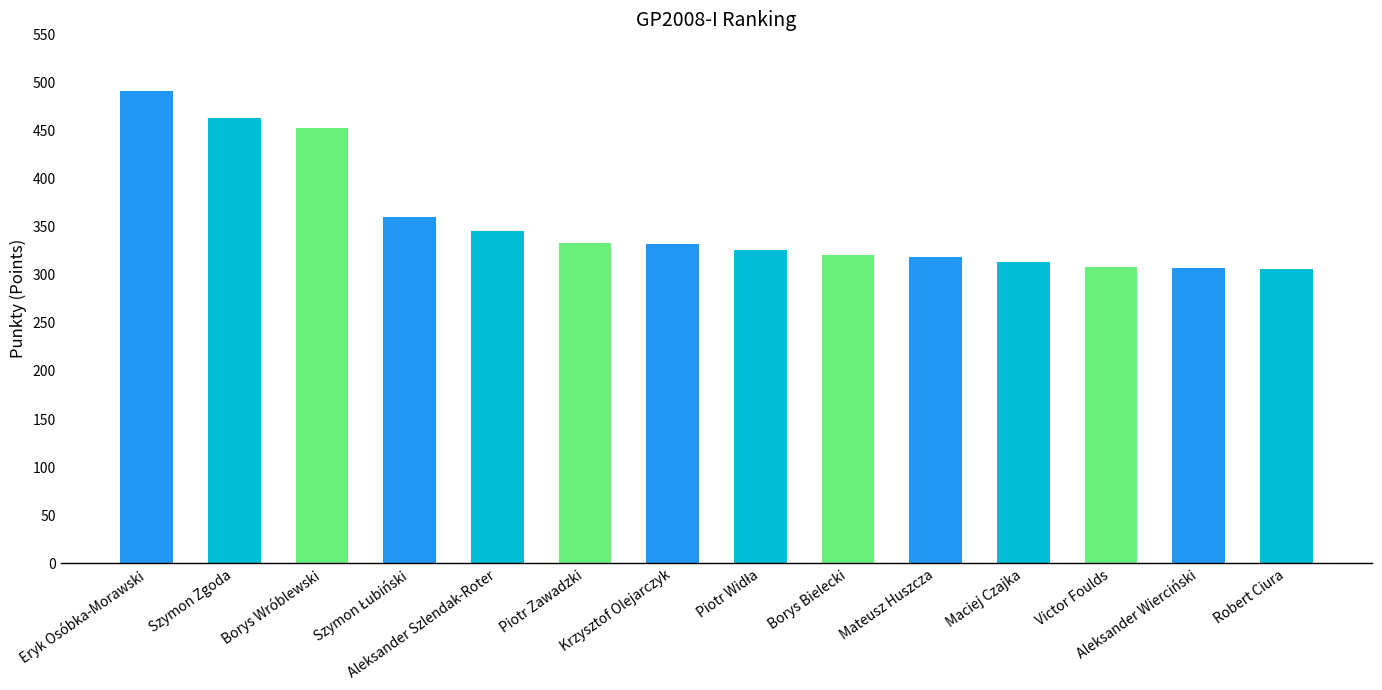

What is the change in value from Mateusz Huszcza to Aleksander Wierciński?

-11